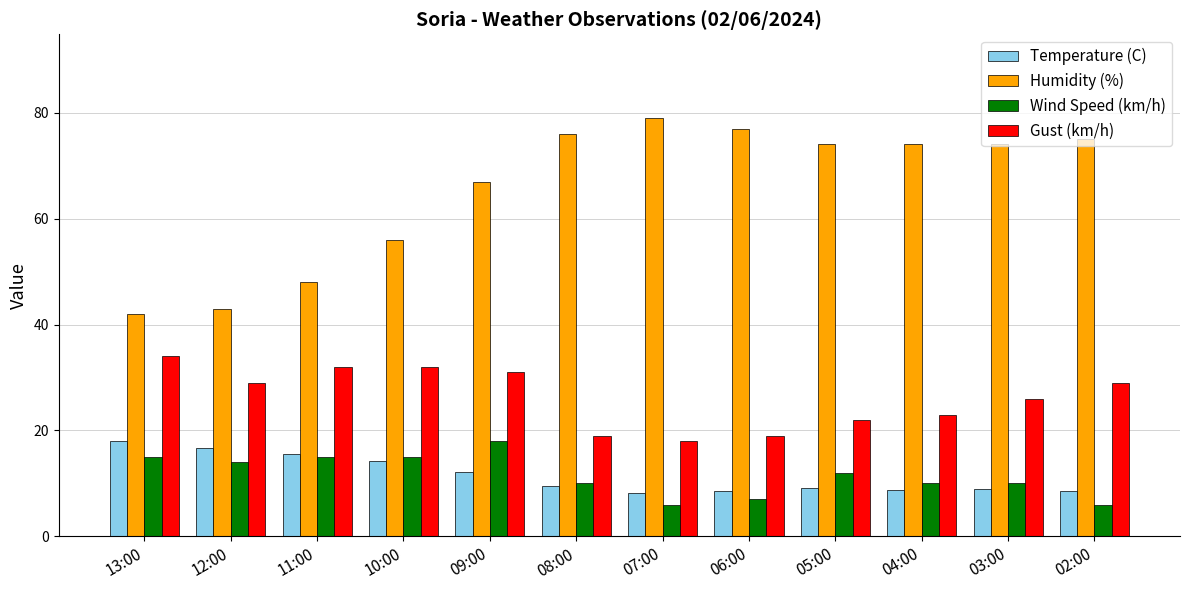

How many groups of bars are there?

12